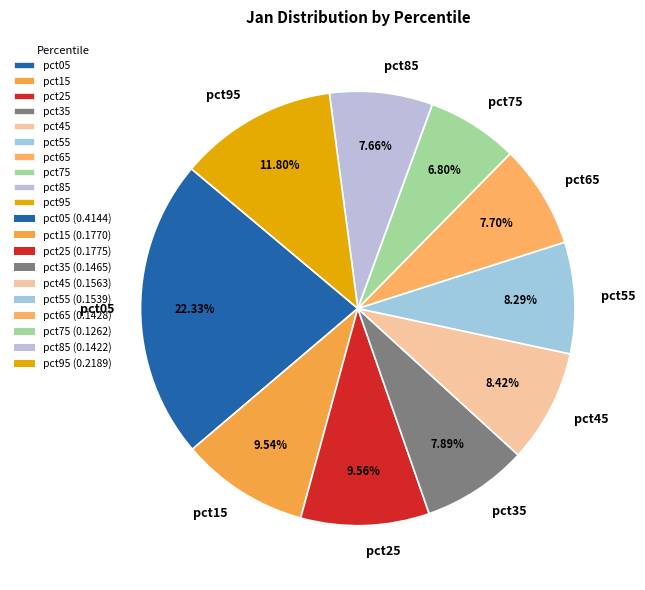

What percentage is the pct85 slice, to the nearest percent?

8%